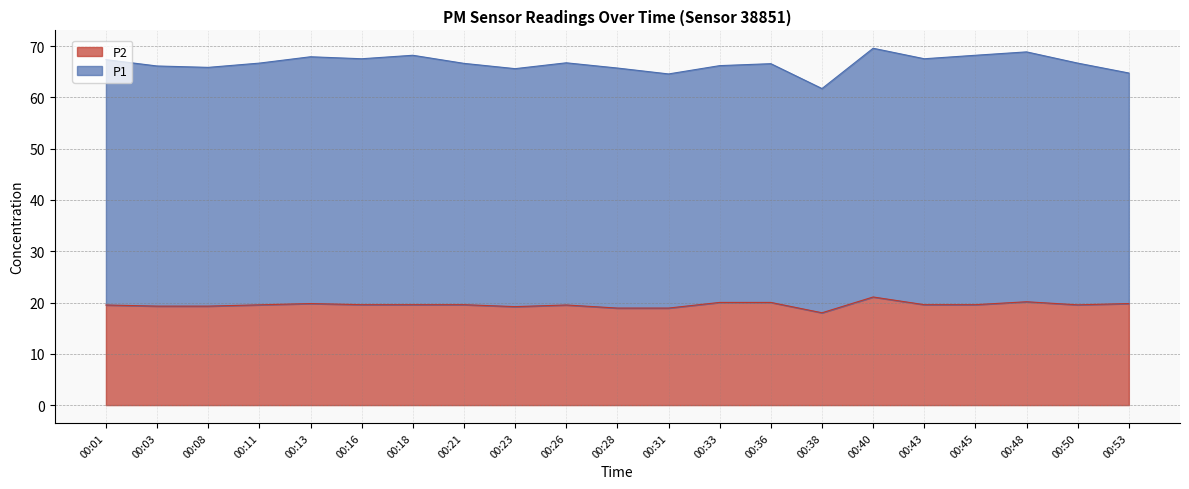

Reading right to left, extract all data points from this chart.

00:53=19.8	00:50=19.6	00:48=20.1	00:45=19.6	00:43=19.6	00:40=21.1	00:38=18.0	00:36=20.0	00:33=20.0	00:31=18.9	00:28=18.9	00:26=19.5	00:23=19.2	00:21=19.6	00:18=19.6	00:16=19.6	00:13=19.8	00:11=19.6	00:08=19.3	00:03=19.3	00:01=19.5